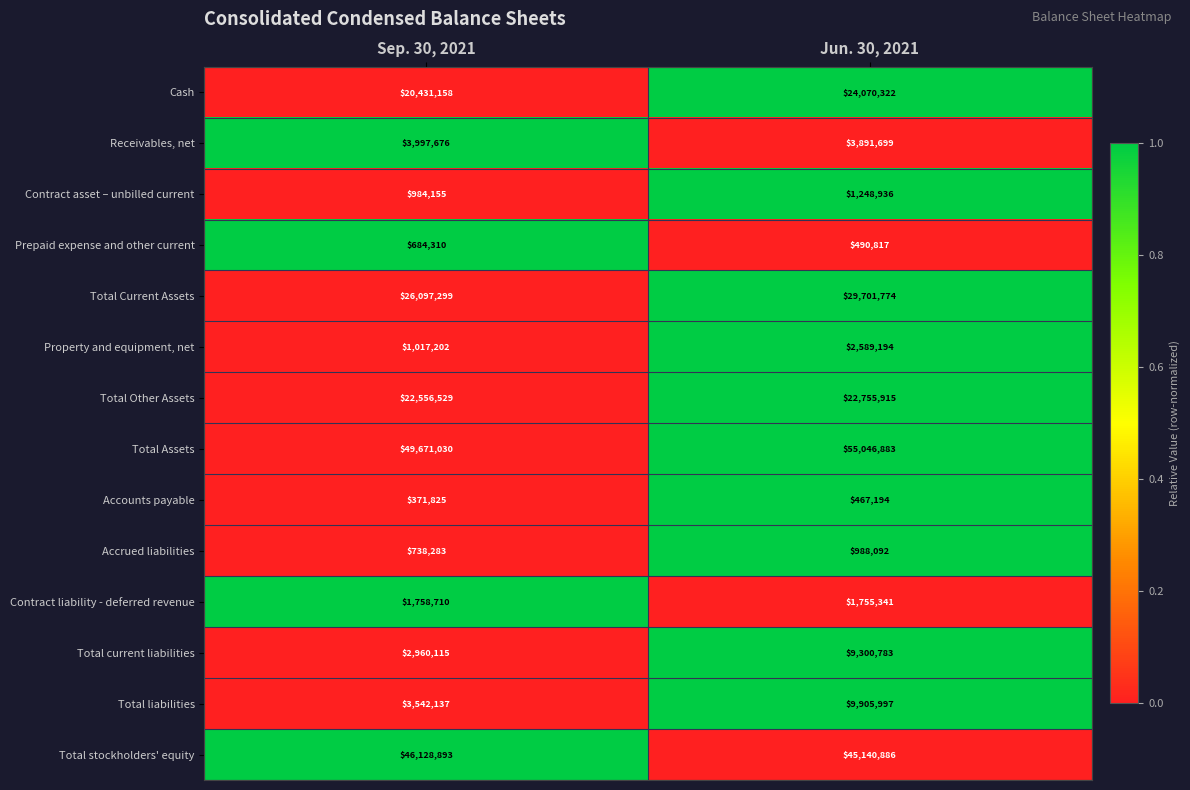

Count the number of data series in this chart.

14